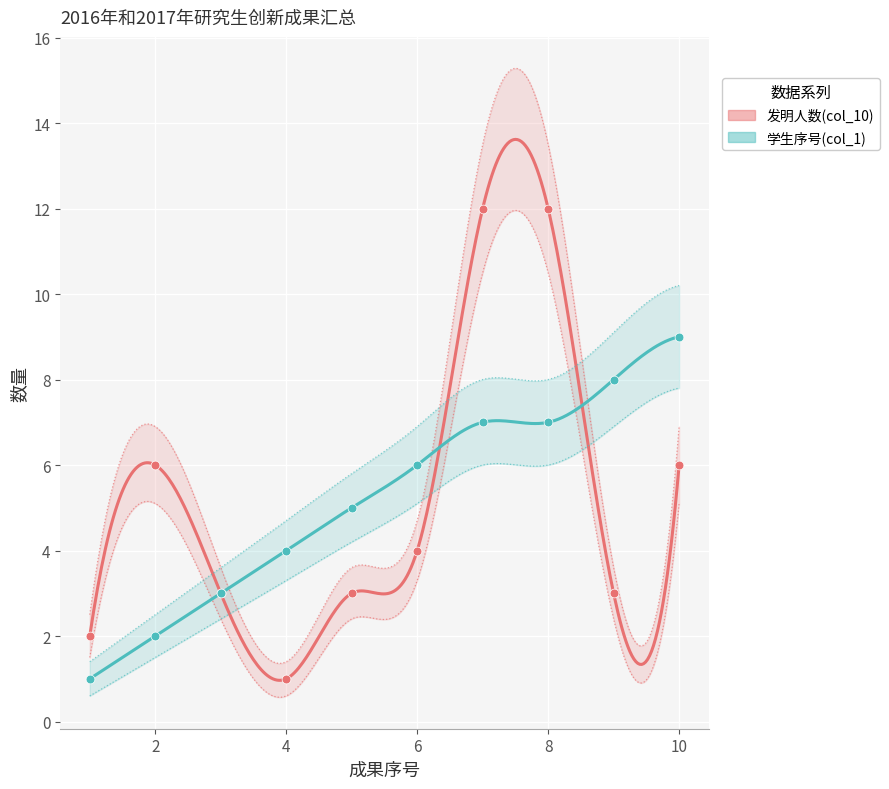

What are all the series names shown in the legend?

发明人数(col_10), 学生序号(col_1)